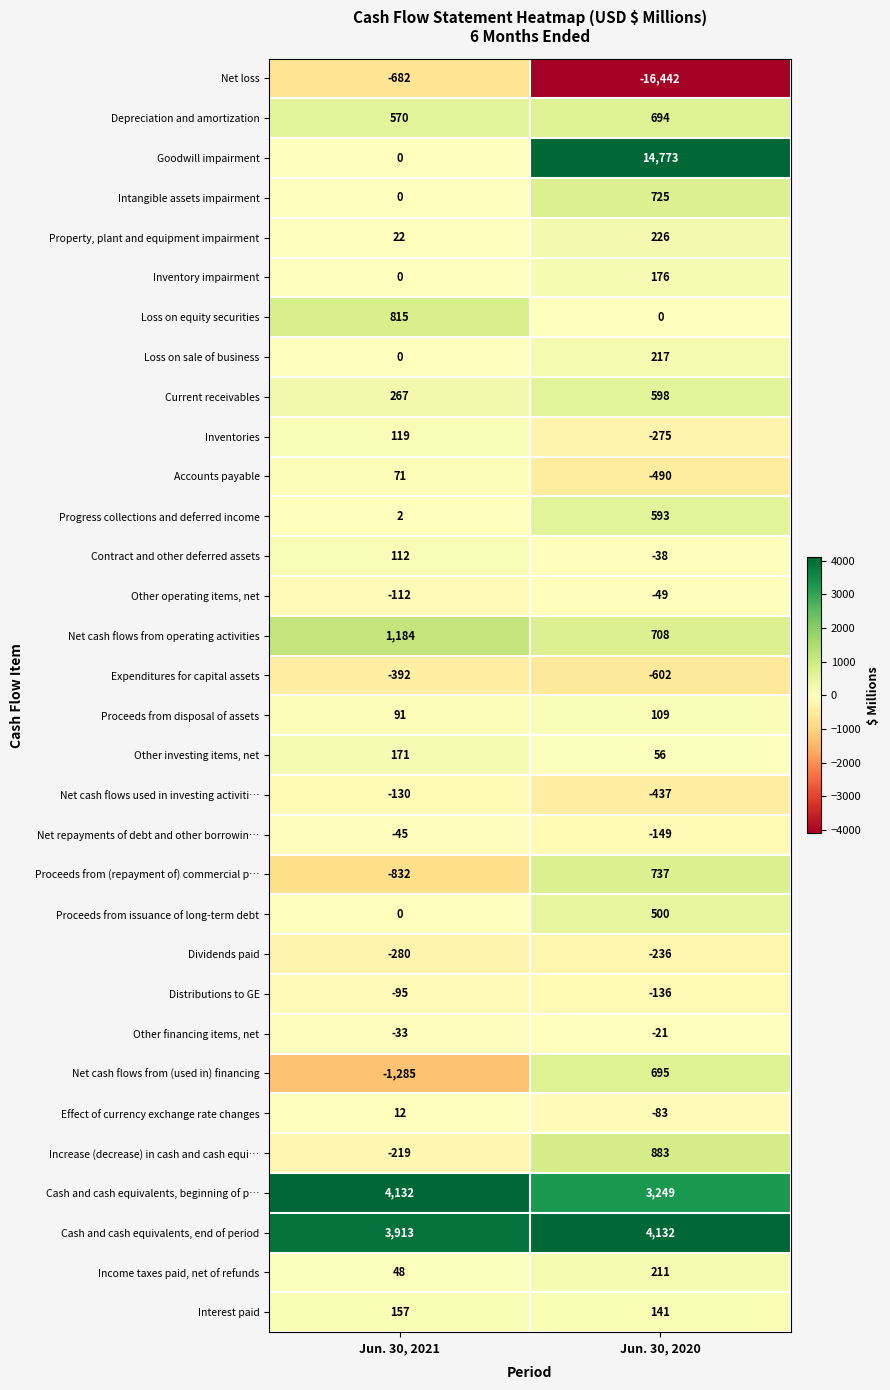

What is the difference between the Net repayments of debt and other borrowin… values at Jun. 30, 2020 and Jun. 30, 2021?

104